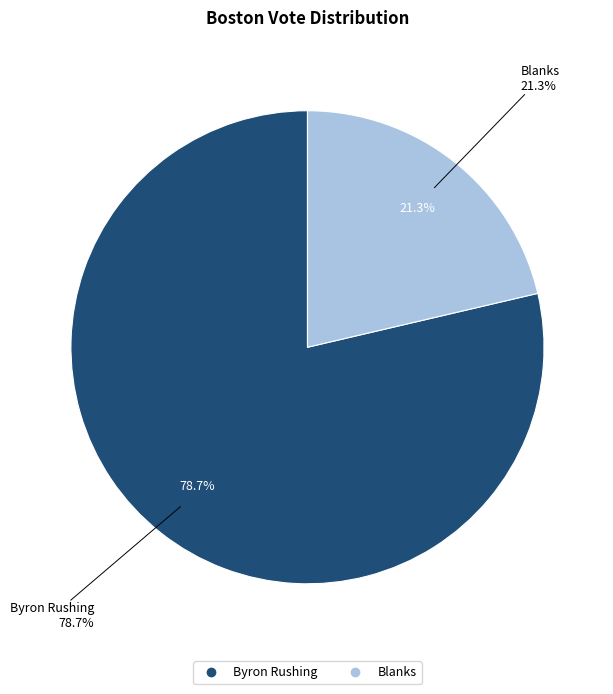

To the nearest percent, what percentage of the pie is Blanks?

21%